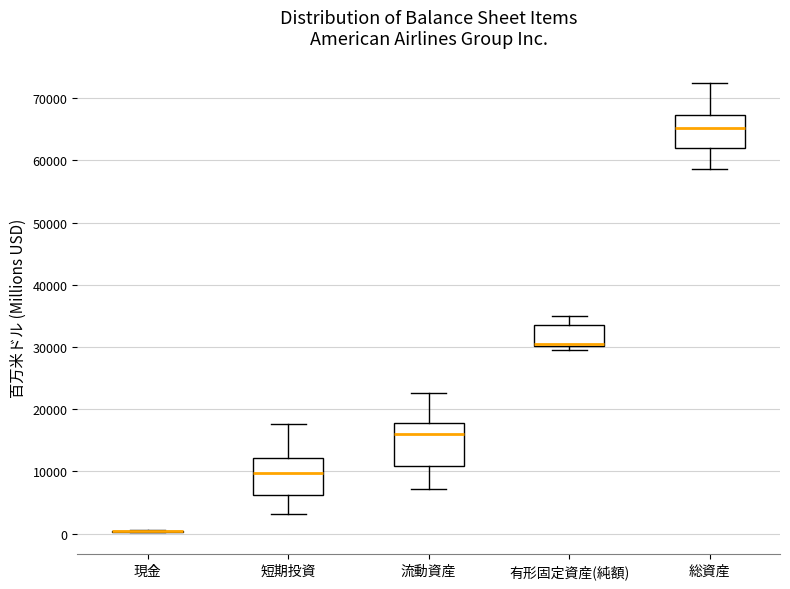

Reading left to right, read every box against the y-axis: the position of its median line, the range the box covers, and the ends of its whiskers. The values are not printed on the chart, so give them approximately, as read against the axis.

現金: box collapsed to a line at 0, whiskers 0 to 1000
短期投資: median 10000, box 6000 to 12000, whiskers 3000 to 18000
流動資産: median 16000, box 11000 to 18000, whiskers 7000 to 23000
有形固定資産(純額): median 31000, box 30000 to 34000, whiskers 30000 (just below the box's lower edge) to 35000
総資産: median 65000, box 62000 to 67000, whiskers 59000 to 72000